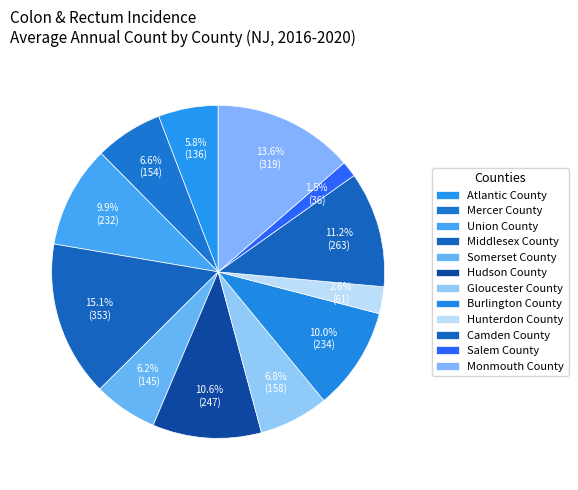

How many slices are in this pie chart?

12